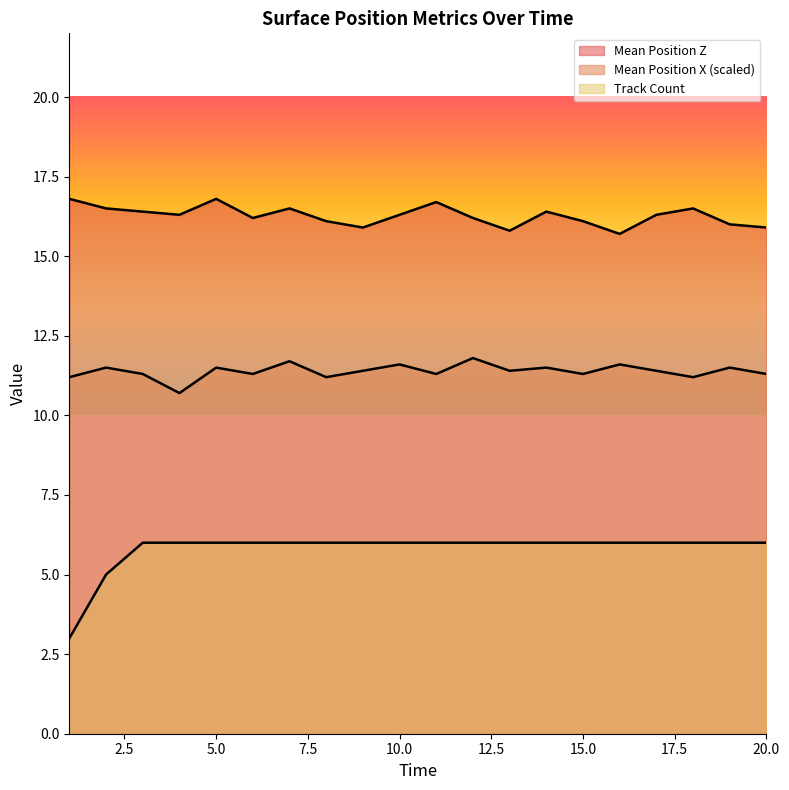

What is the approximate value of Mean Position X (scaled) at 5?

11.5